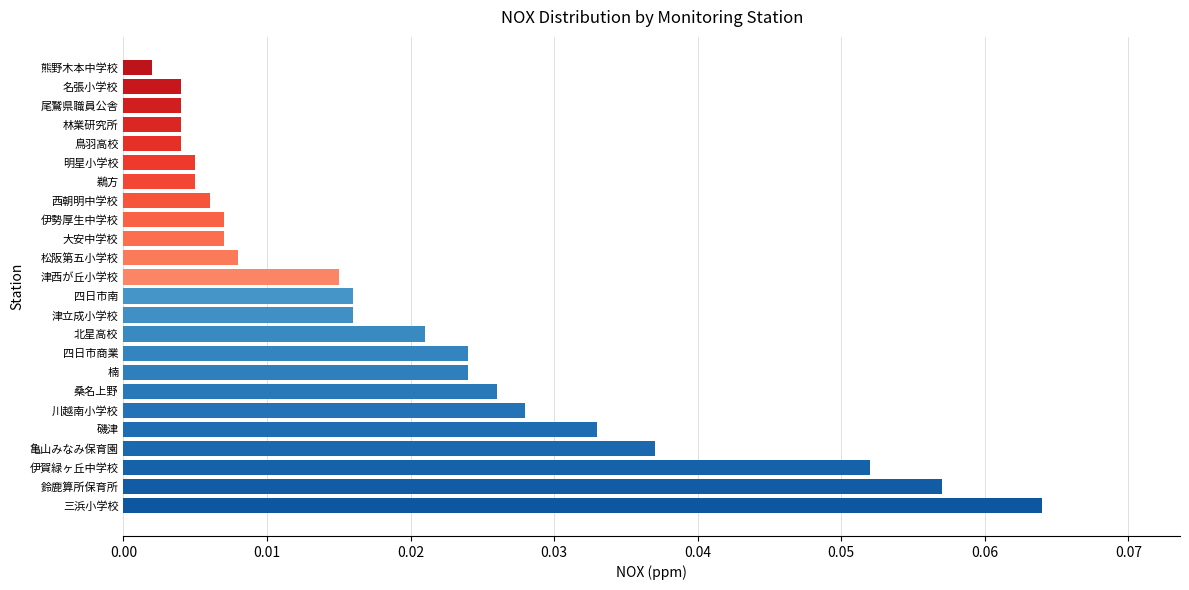

What is the sum of all values?

0.5